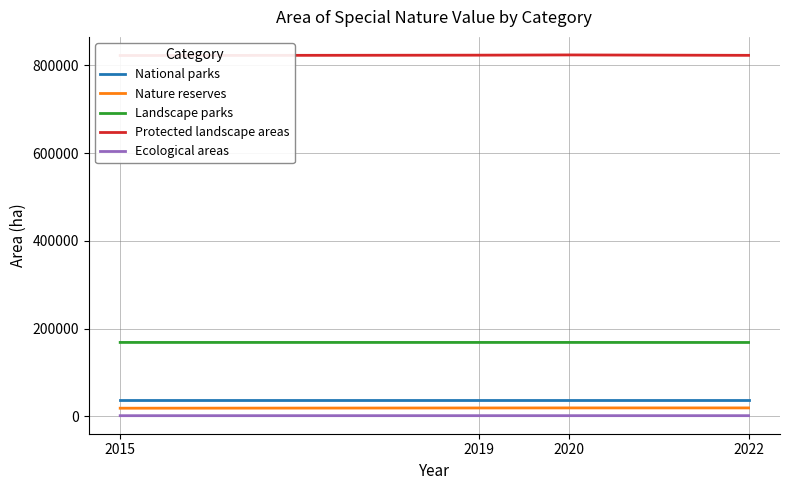

What is the approximate value of Protected landscape areas at 2015, to the nearest 100?

822100